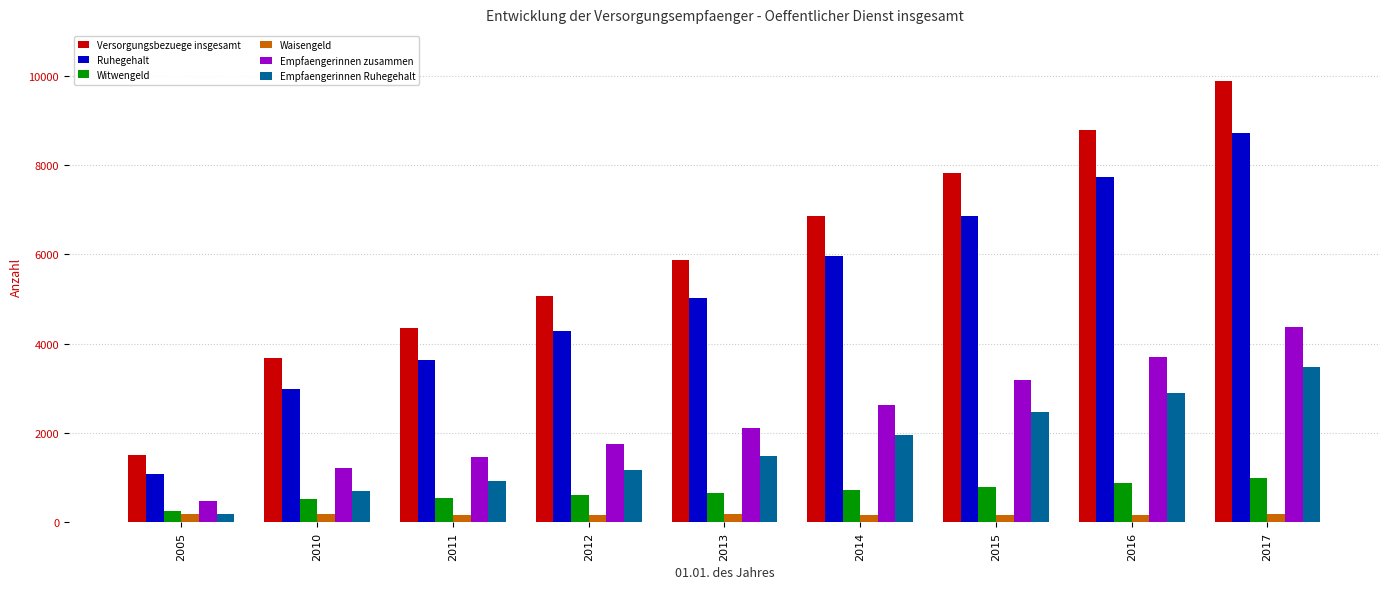

Which series has the largest total across all categories?

Versorgungsbezuege insgesamt